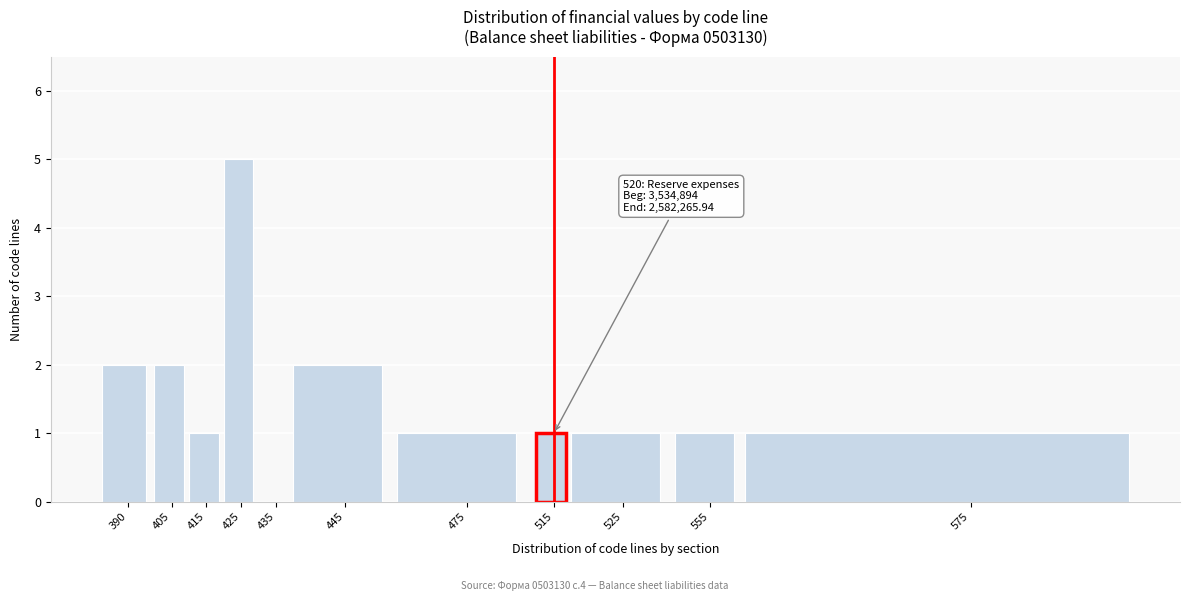

Reading left to right, list all the values displayed in this chart.

390=2	405=2	415=1	425=5	435=0	445=2	475=1	515=1	525=1	555=1	575=1